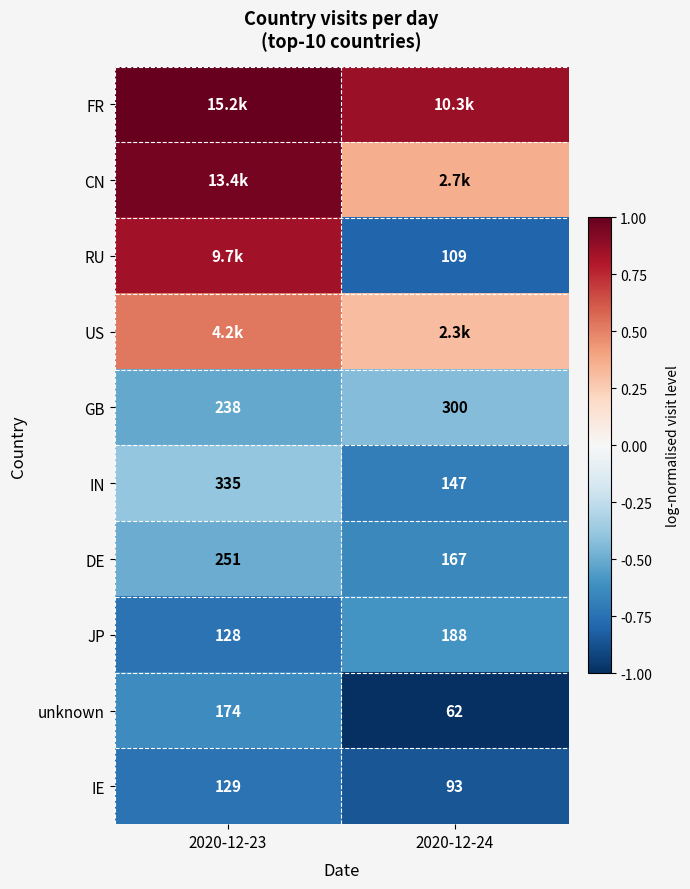

Is the value of unknown at 2020-12-24 greater than the value of IE at 2020-12-23?

No